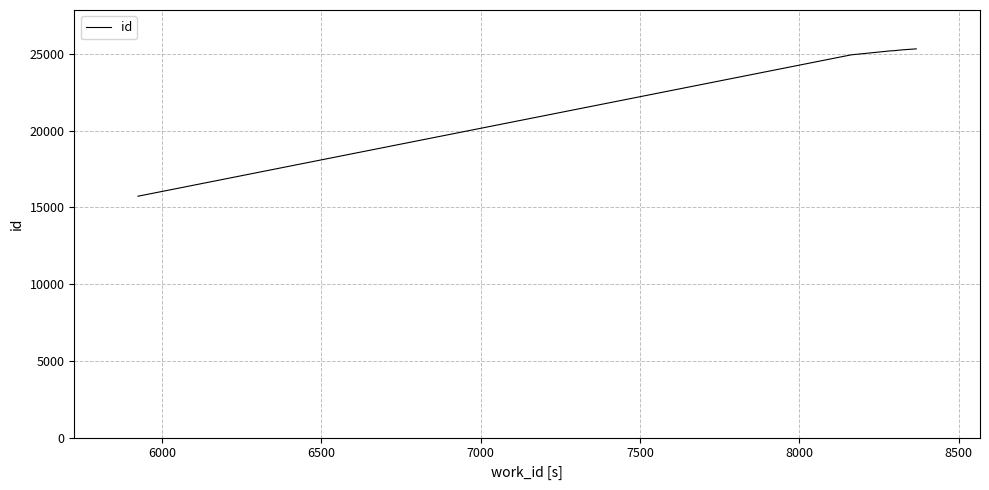

What is the difference between the maximum and minimum values?

9603